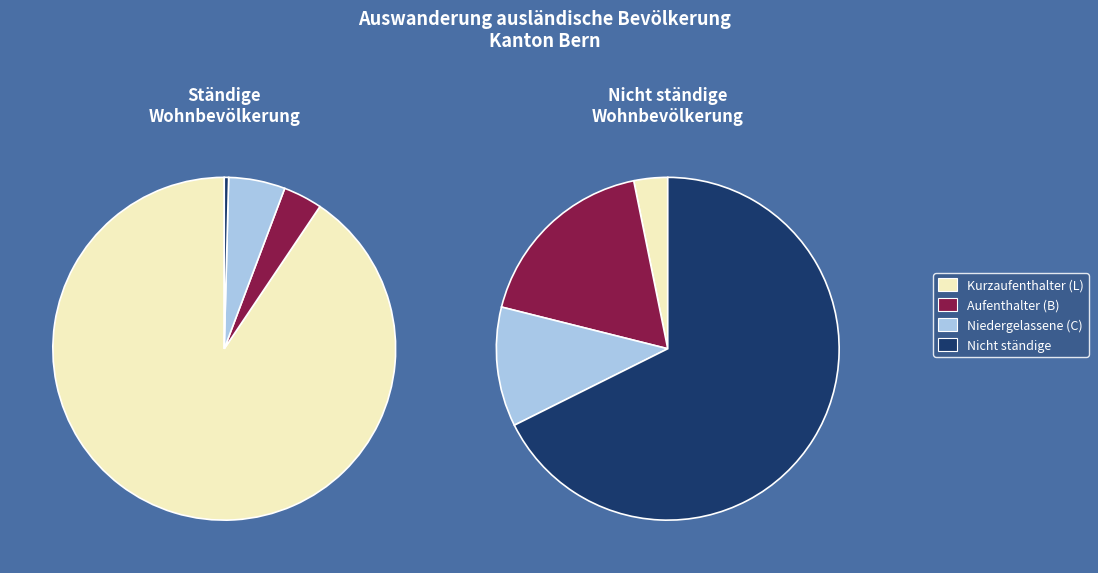

How many segments does this pie chart have?

7